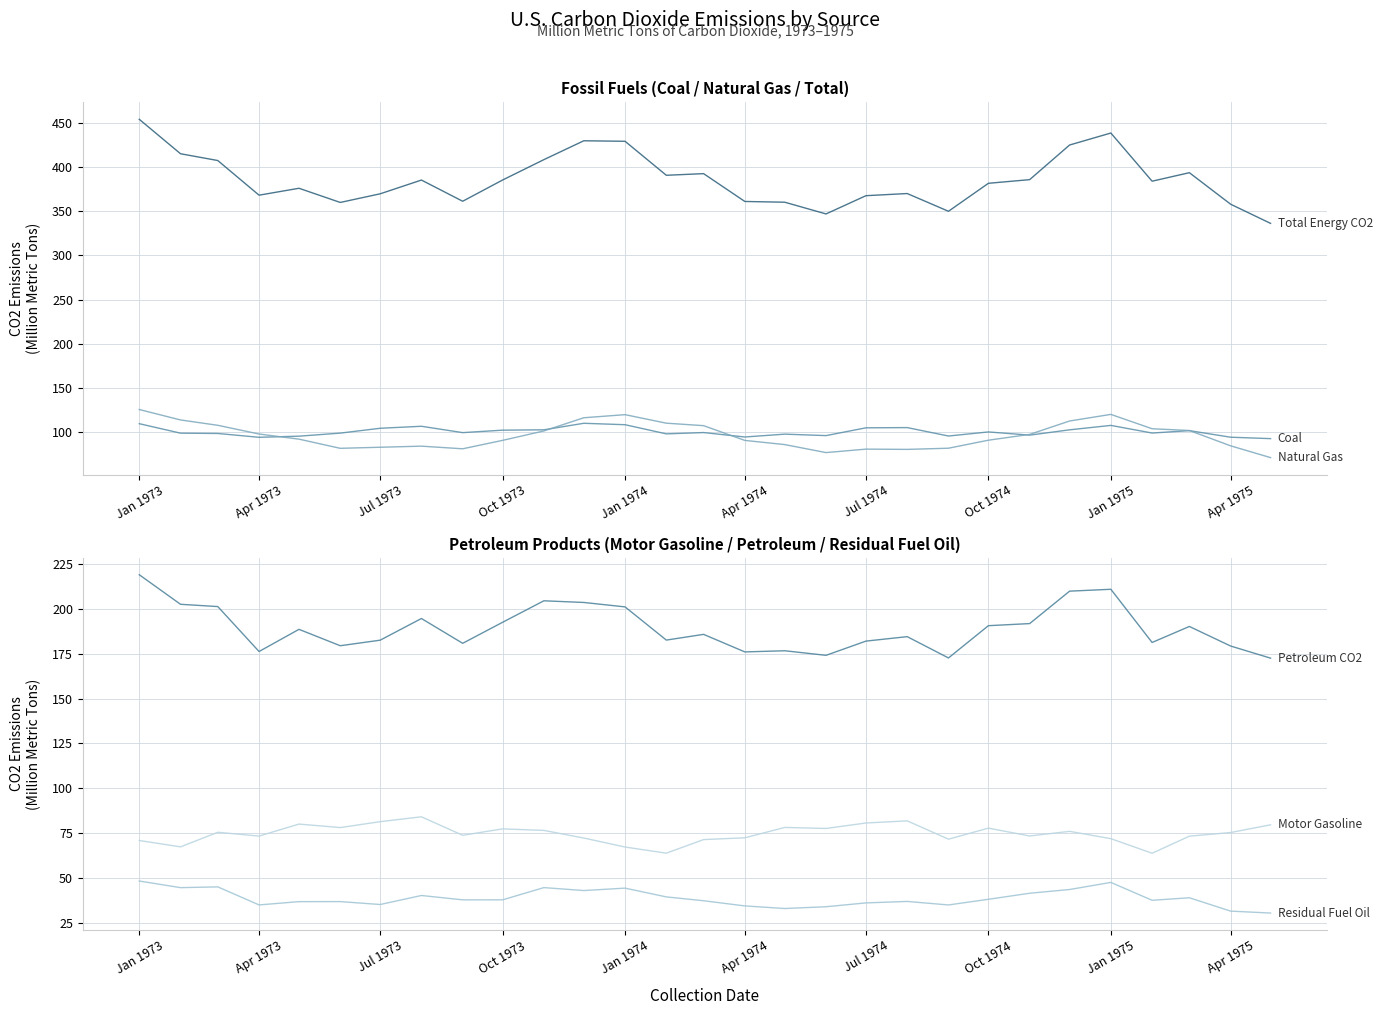

True or false: Motor Gasoline and Coal cross at least once.

False